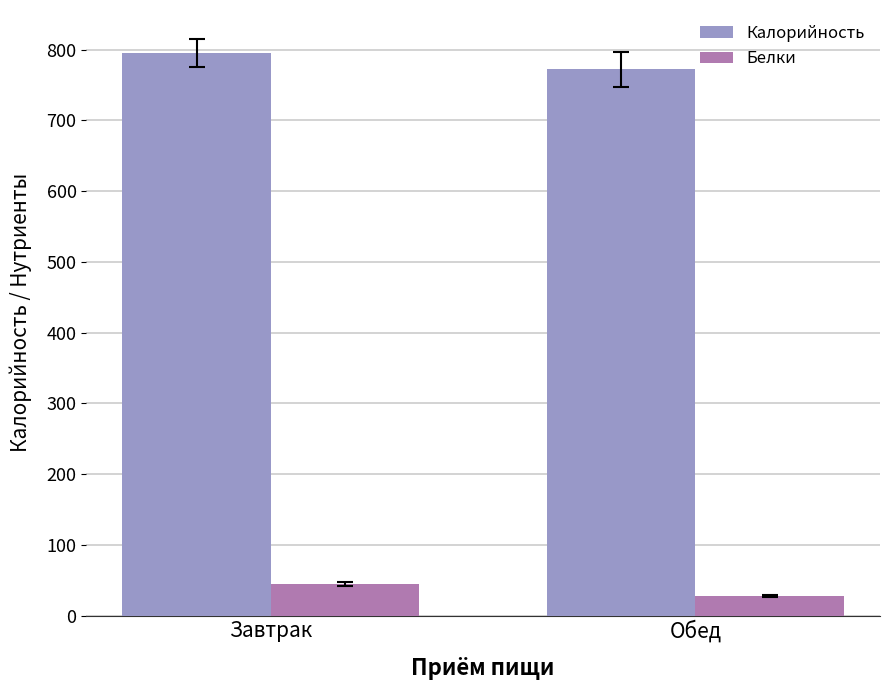

What are all the series names shown in the legend?

Калорийность, Белки